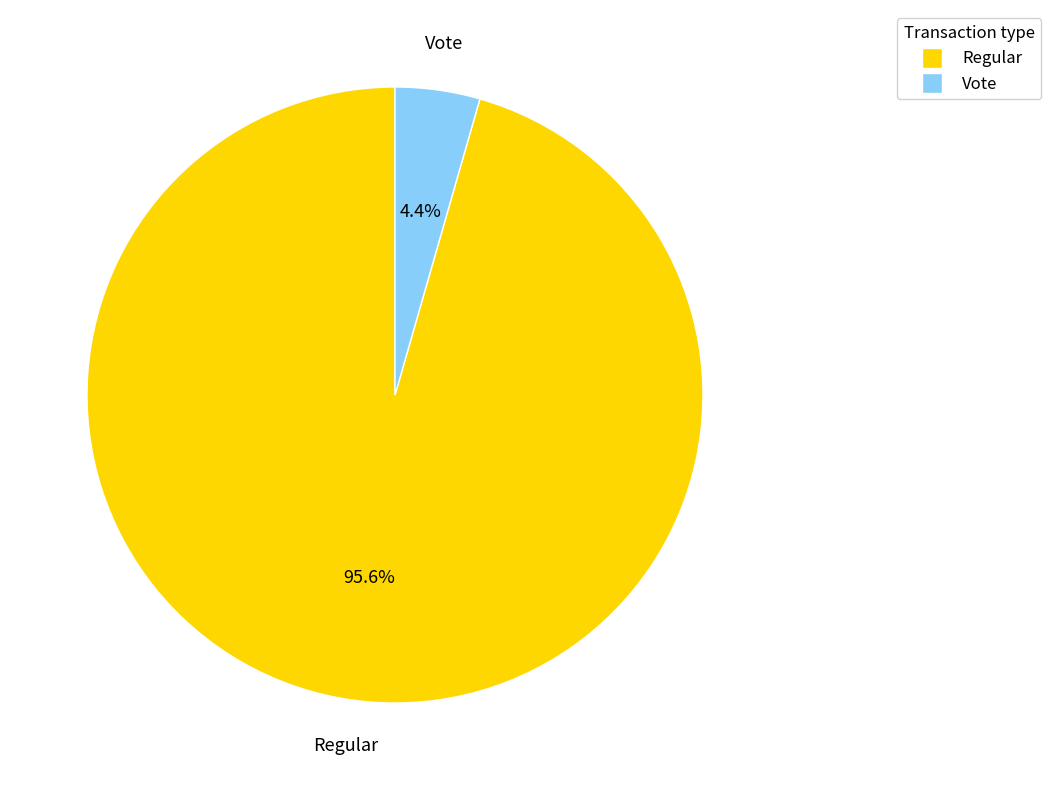

Rank the categories by value from highest to lowest.

Regular, Vote